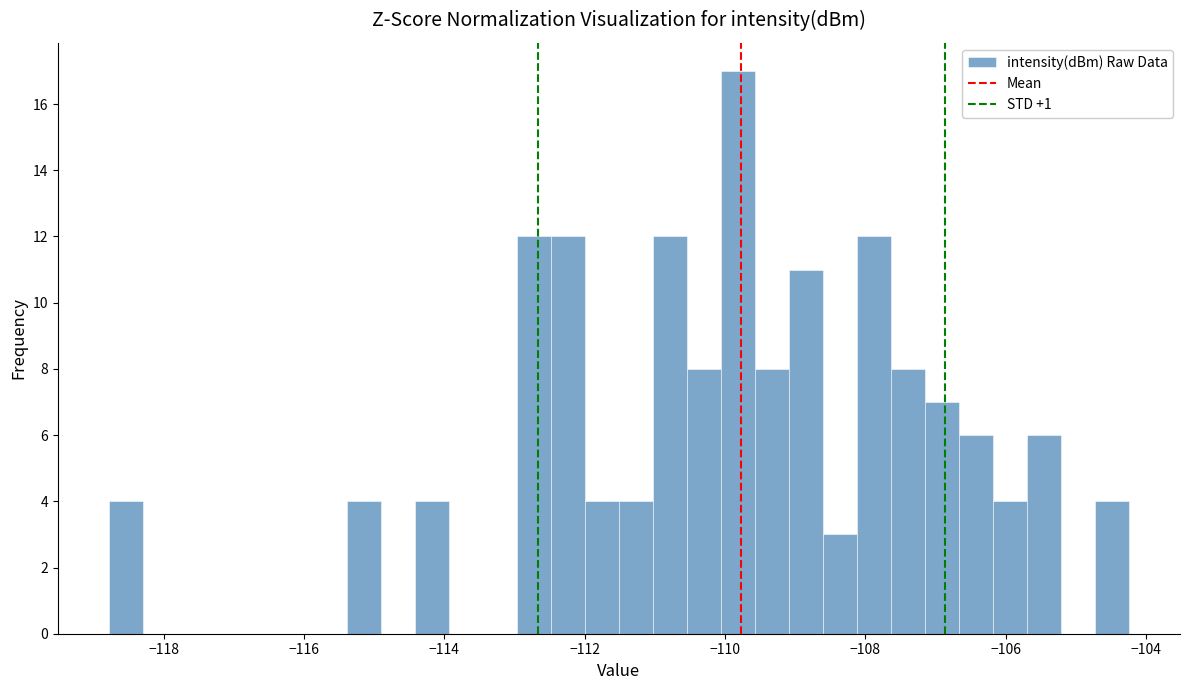

Around what value on the x-axis is the tallest bar? Give the approximate position of its centre, as read against the axis.

-109.8